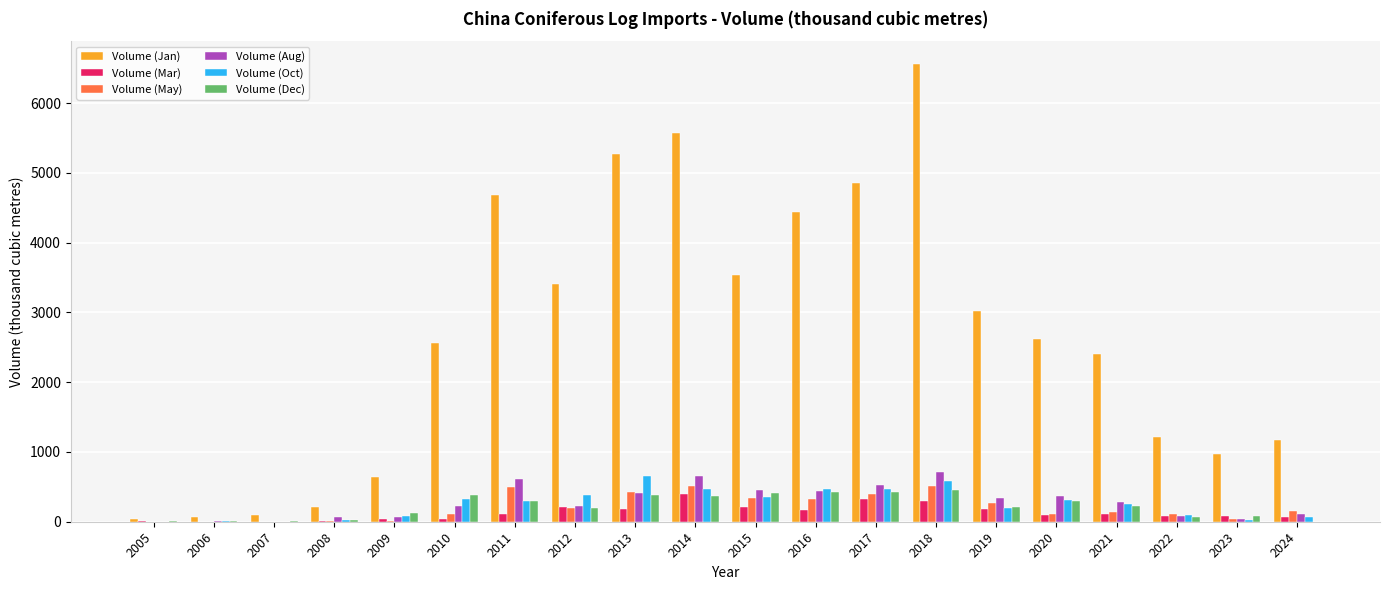

At which category is the sum across all series the highest?

2018